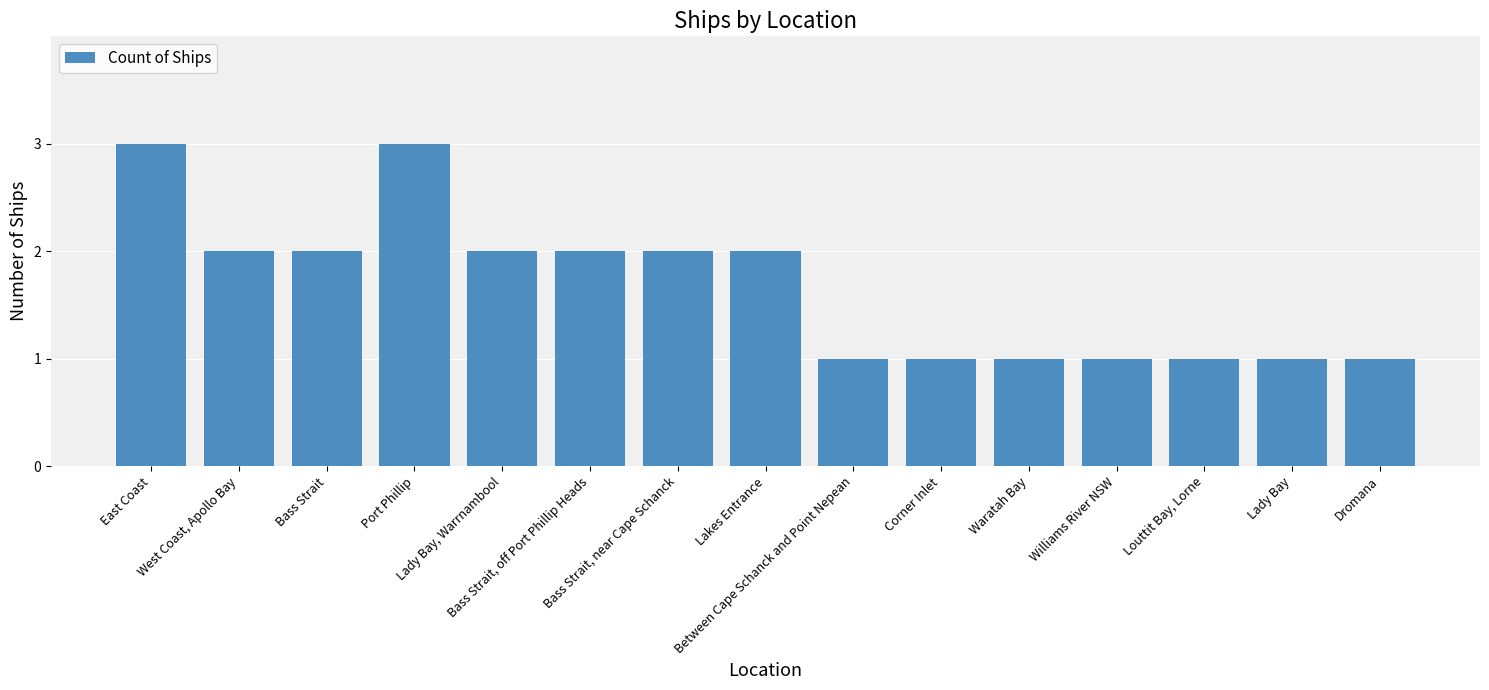

How many bars are there in total?

15